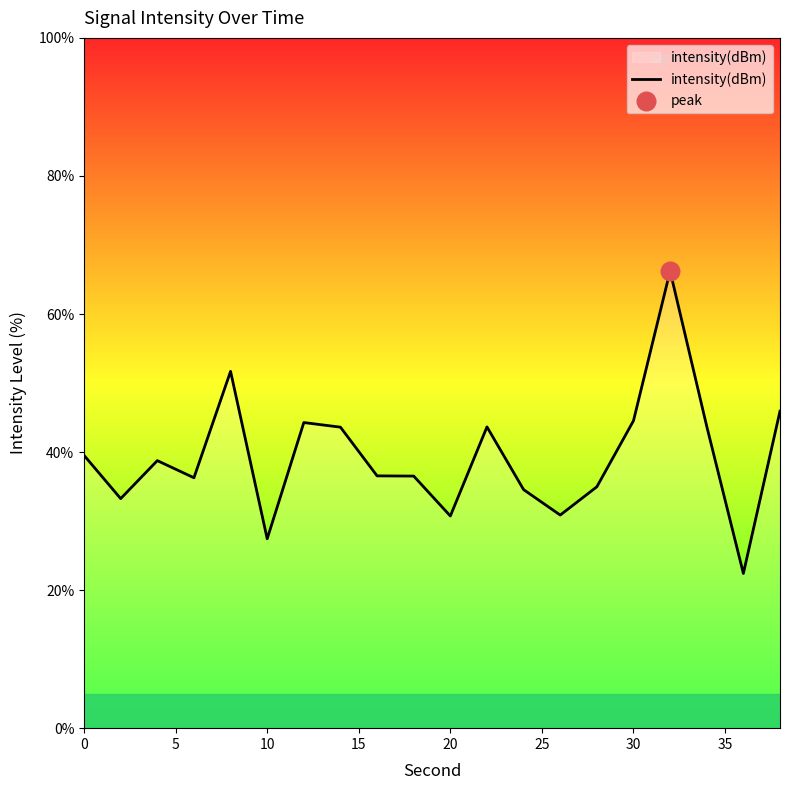

What is the greatest value displayed?

66.2